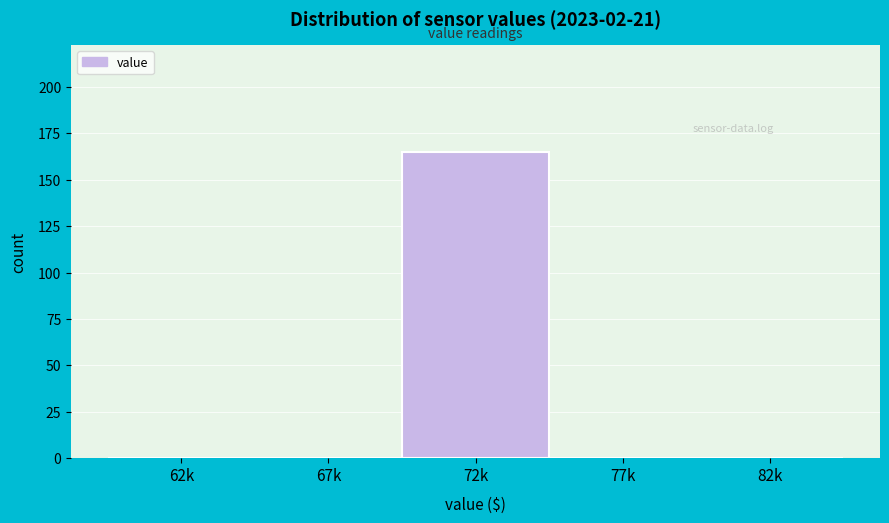

Reading left to right, list all the values displayed in this chart.

62k=0	67k=0	72k=165	77k=0	82k=0